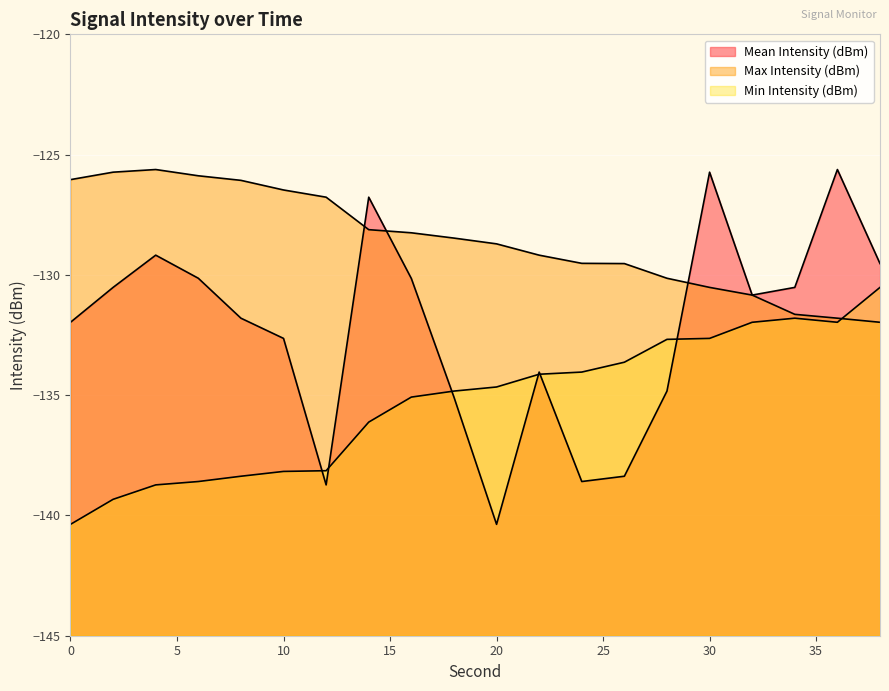

What is the sum of the Max Intensity (dBm) values at 32 and 26?

-260.4